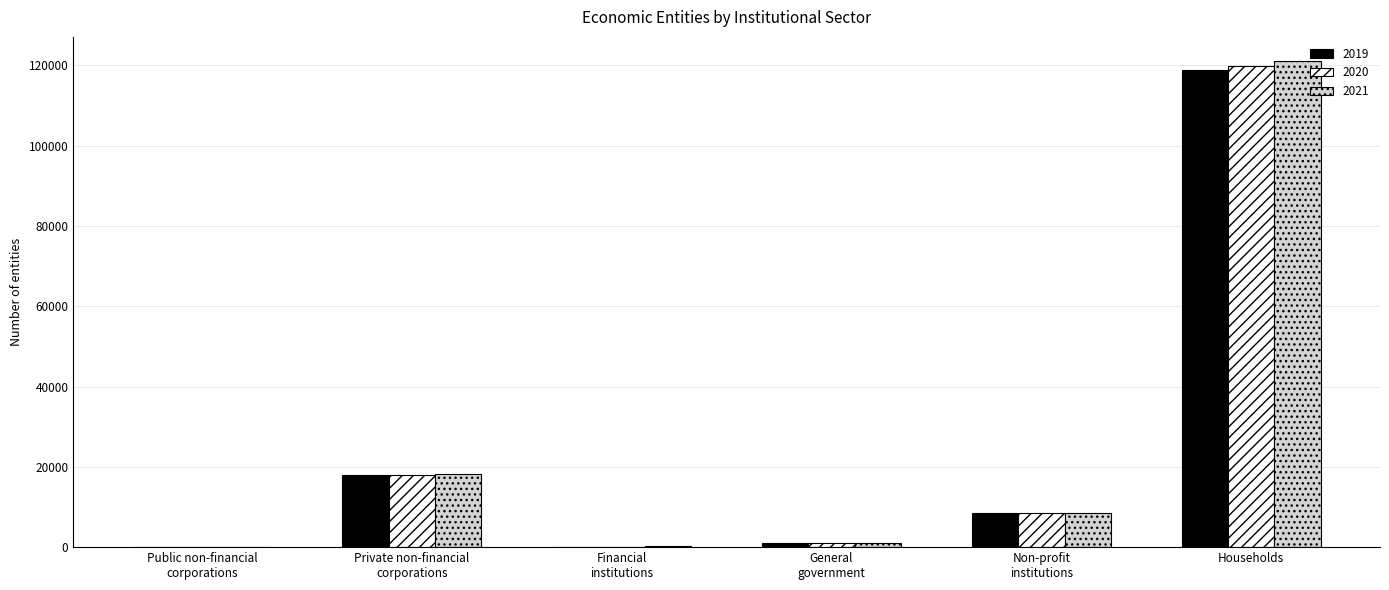

The 2019 series shows 1134 at General
government. True or false?

True